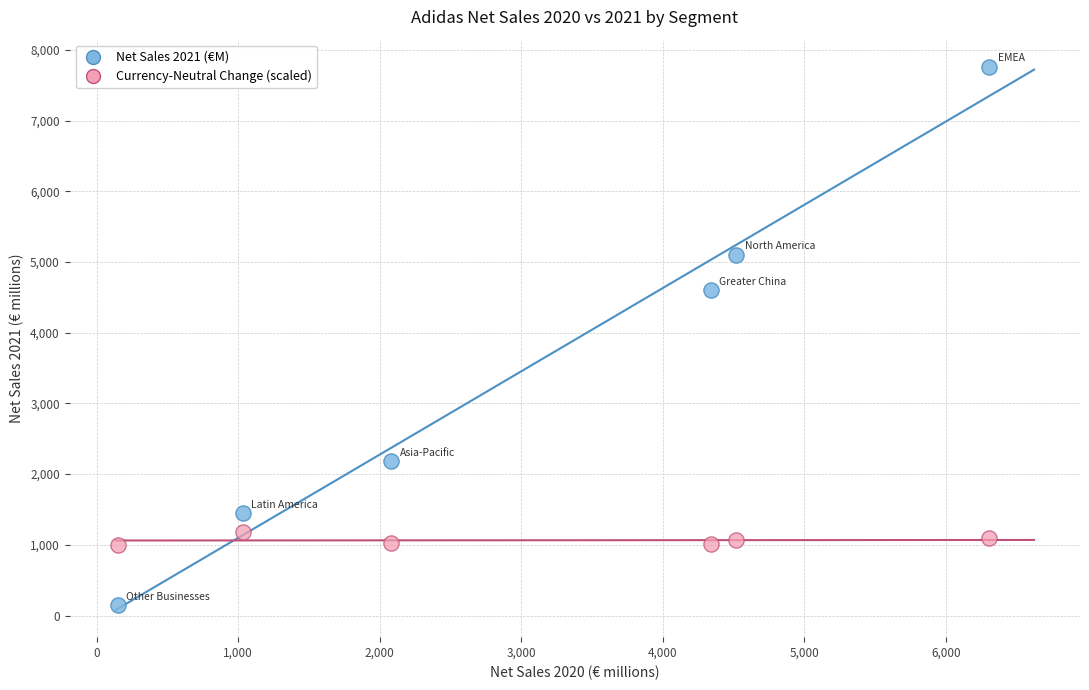

Across all series, what Y value is closest to 3952?

4597